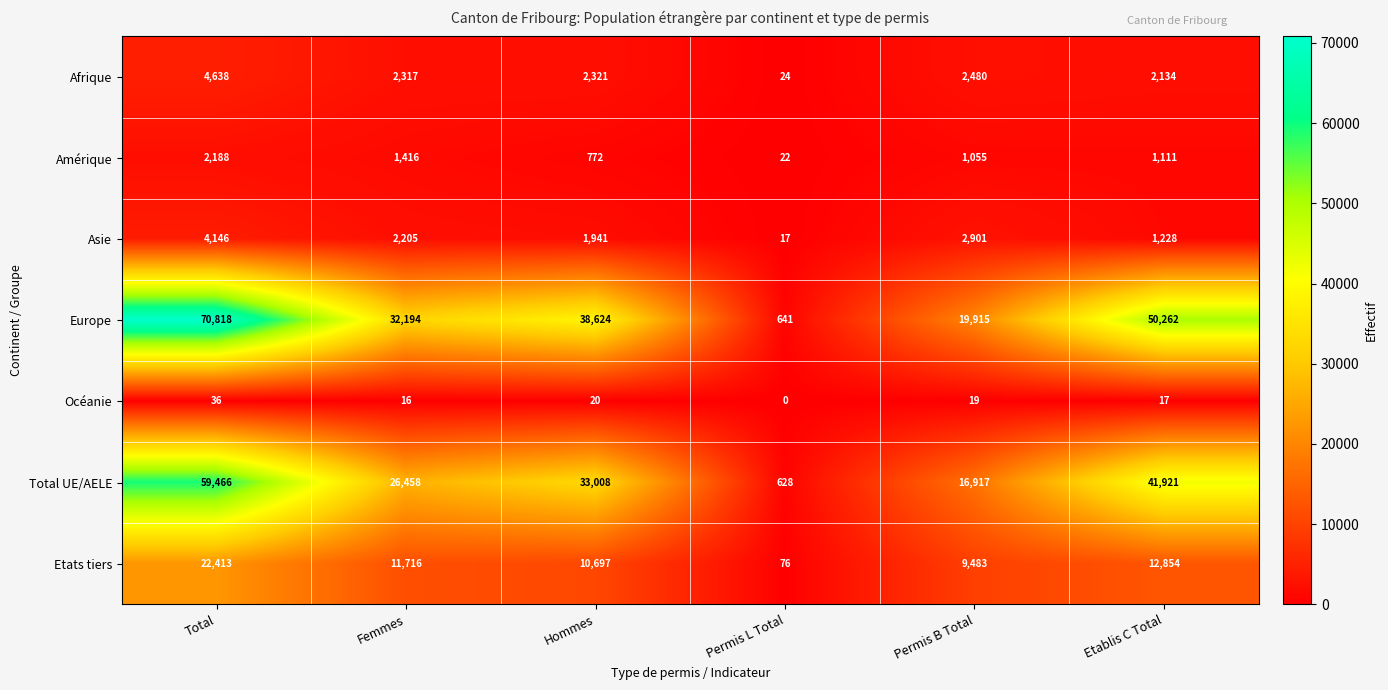

What is the difference between the second highest and second lowest values in the Amérique series?

644